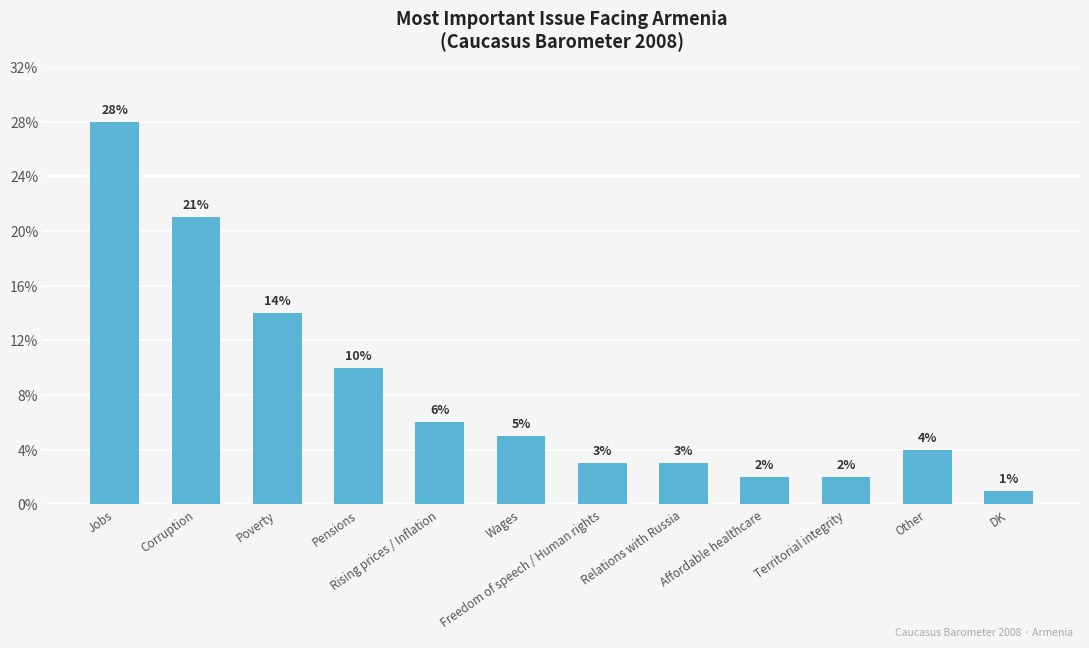

What is the greatest value displayed?

28